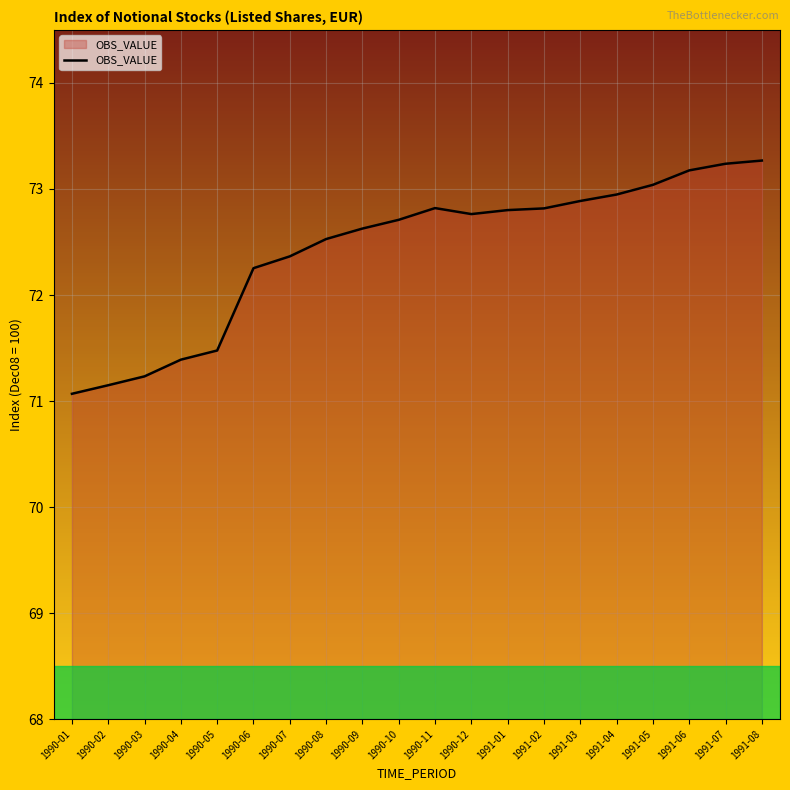

True or false: the data shows 113.2 at 1990-07.

False